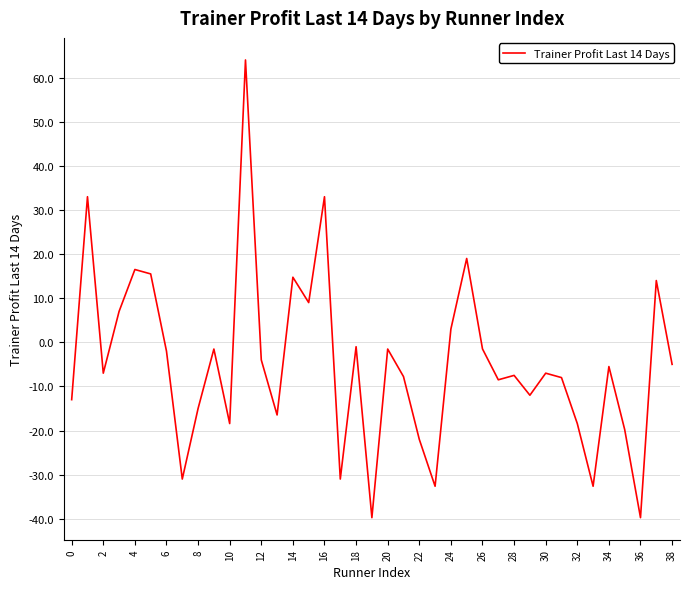

What is the greatest value displayed?

64.0